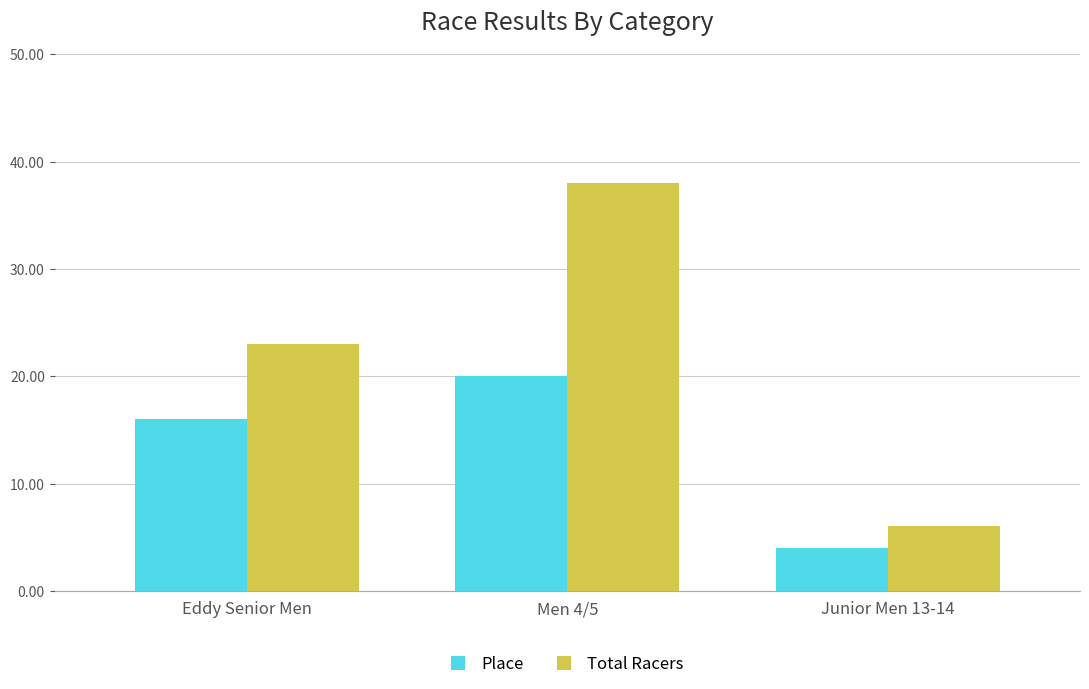

Which series has the largest total across all categories?

Total Racers